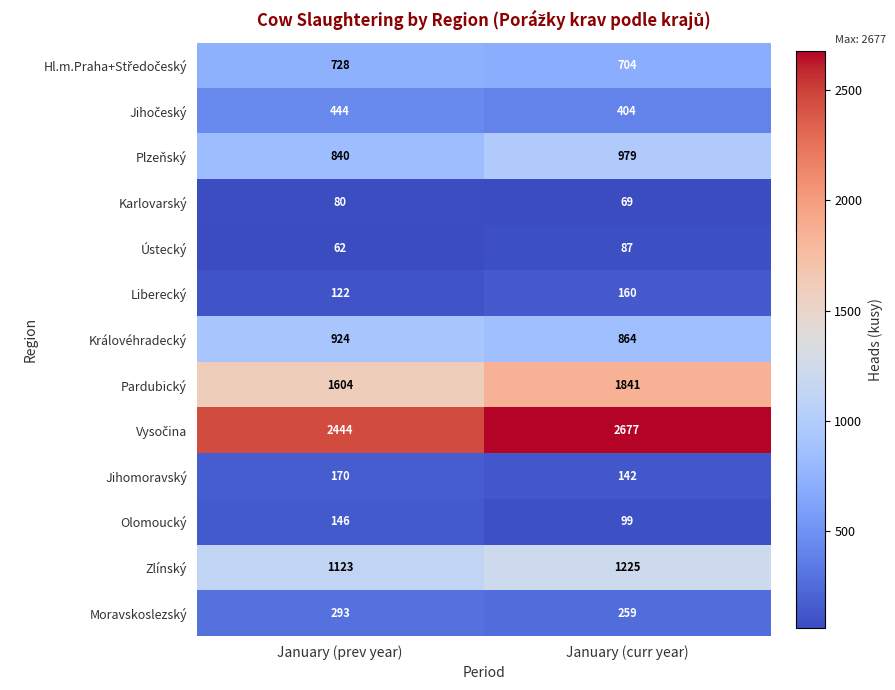

At which category is the sum across all series the highest?

January (curr year)